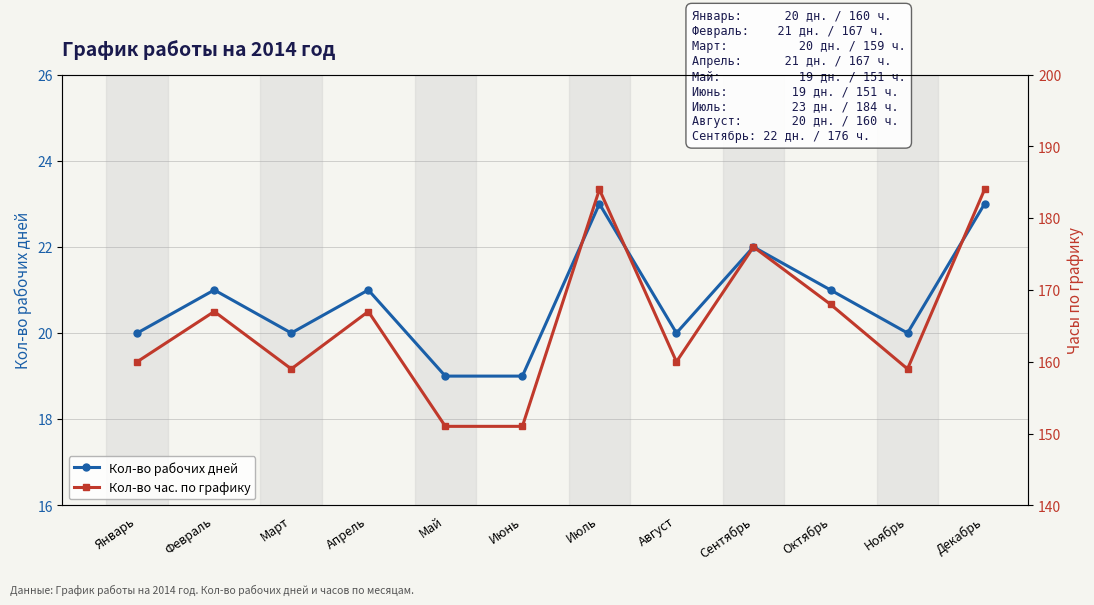

In Кол-во рабочих дней, how many points are higher than both neighbors (excluding endpoints)?

4